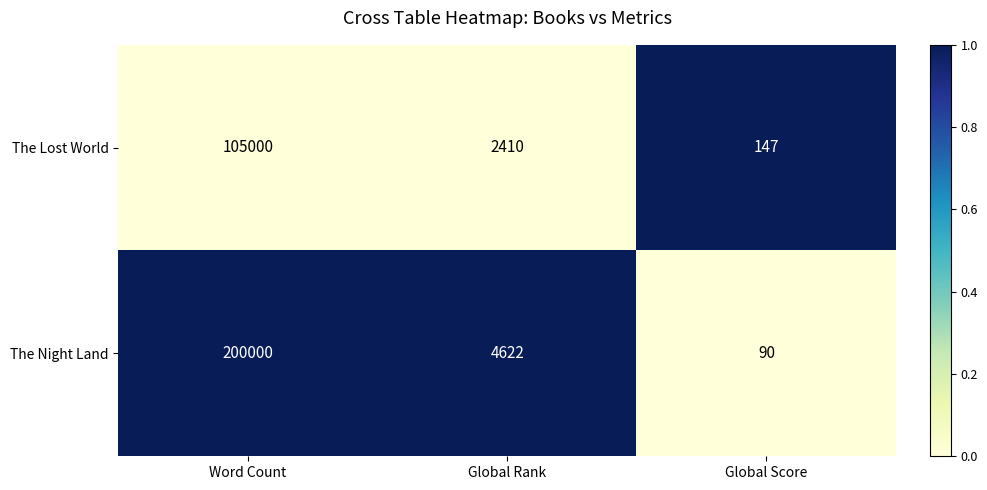

How many categories are shown in the chart?

3